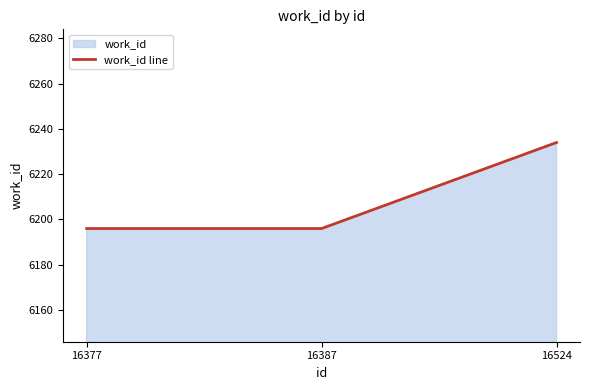

Which label corresponds to the smallest value in the chart?

16377